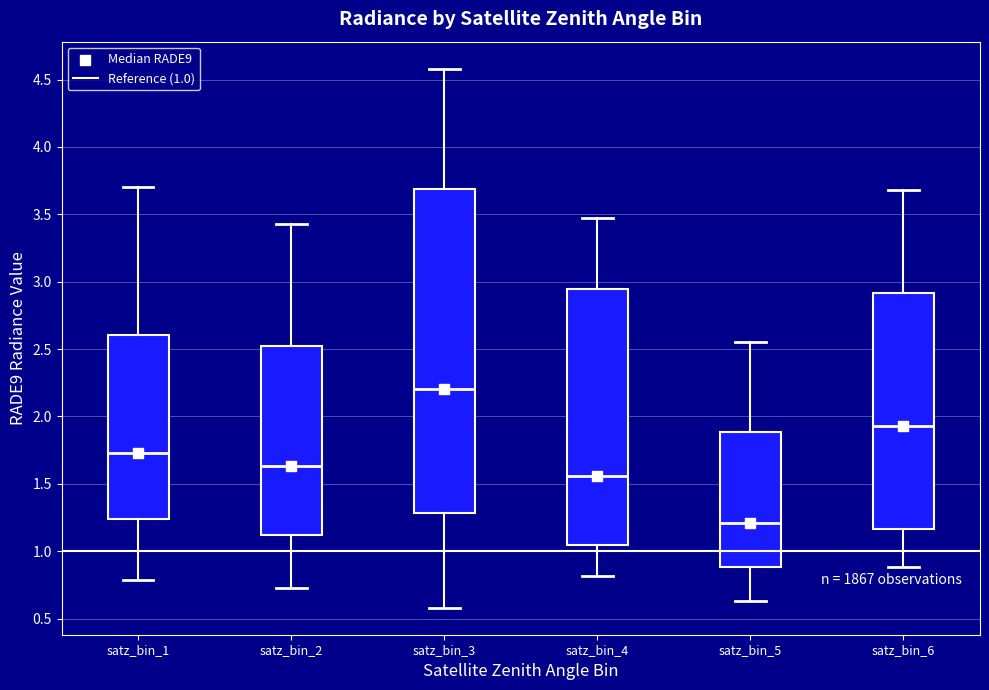

Which box is the tallest, from its lower edge to its upper edge?

satz_bin_3